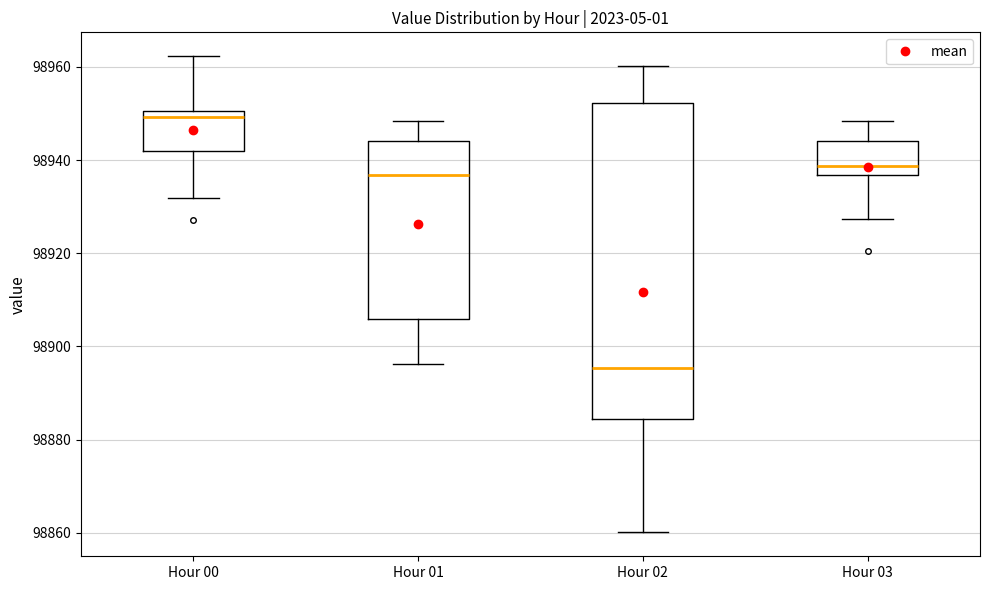

Where does the lower whisker of the box for Hour 02 end on the y-axis? The values are not printed on the chart, so give them approximately, as read against the axis.

98860